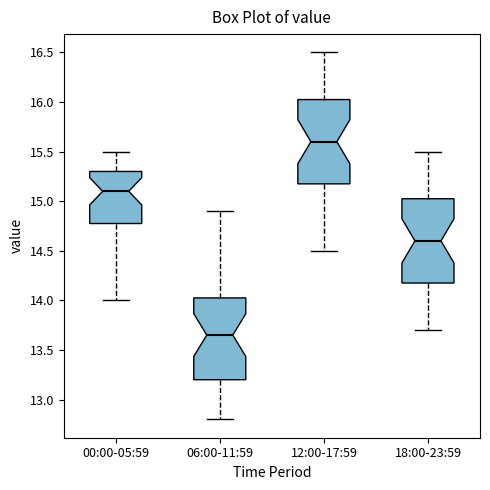

Reading left to right, transcribe this box plot: for each box, give where its median line is, the range the box spans, and where its two whiskers end, as read against the y-axis. The values are not printed on the chart, so give them approximately, as read against the axis.

00:00-05:59: median 15.10, box 14.80 to 15.30, whiskers 14.00 to 15.50
06:00-11:59: median 13.65, box 13.20 to 14.05, whiskers 12.80 to 14.90
12:00-17:59: median 15.60, box 15.20 to 16.05, whiskers 14.50 to 16.50
18:00-23:59: median 14.60, box 14.20 to 15.05, whiskers 13.70 to 15.50